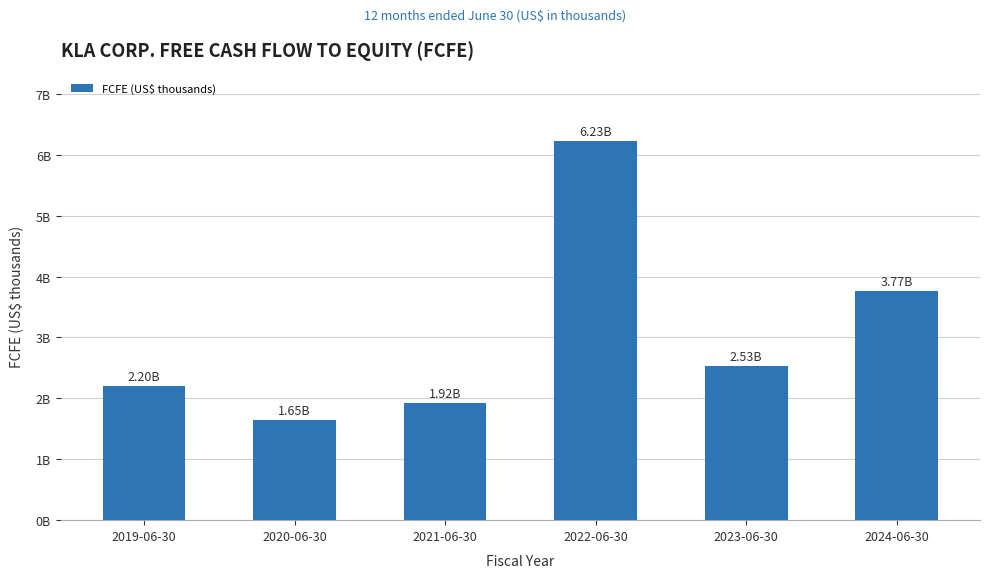

Is it true that the value at 2022-06-30 is 6227791?

True